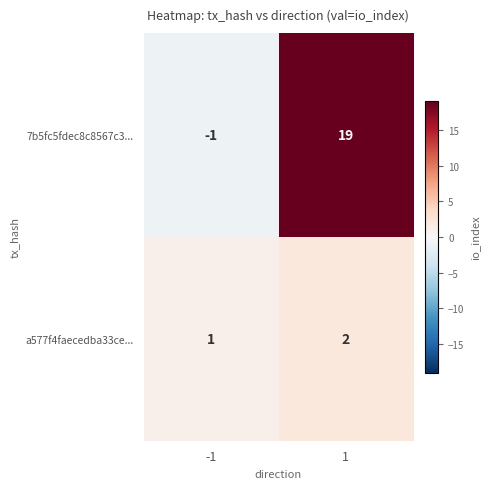

List the series in order of their peak value, lowest first.

a577f4faecedba33ce..., 7b5fc5fdec8c8567c3...